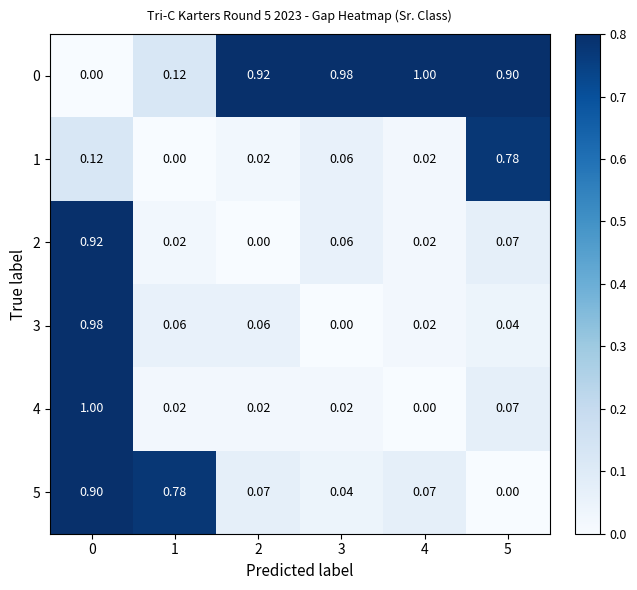

Is the value of 0 at 4 greater than the value of 5 at 2?

Yes